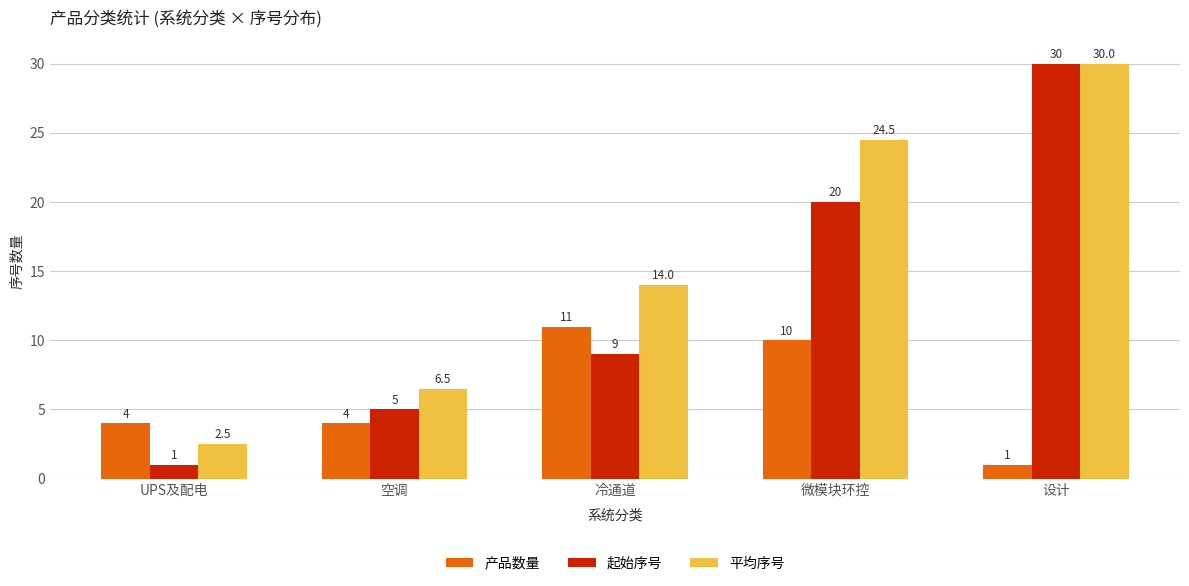

What is the total value across all series at 设计?

61.0